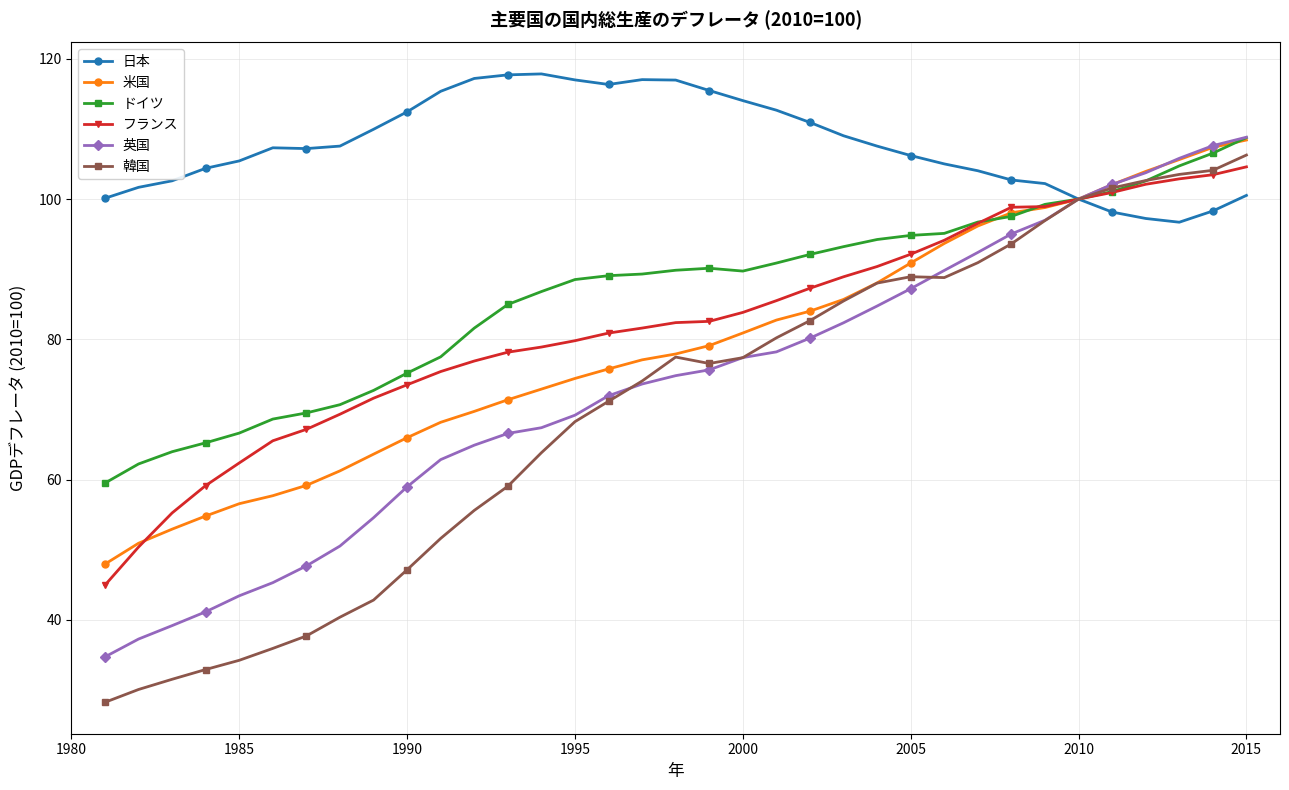

What is the value of the 米国 point at the 22nd from the left?

84.0